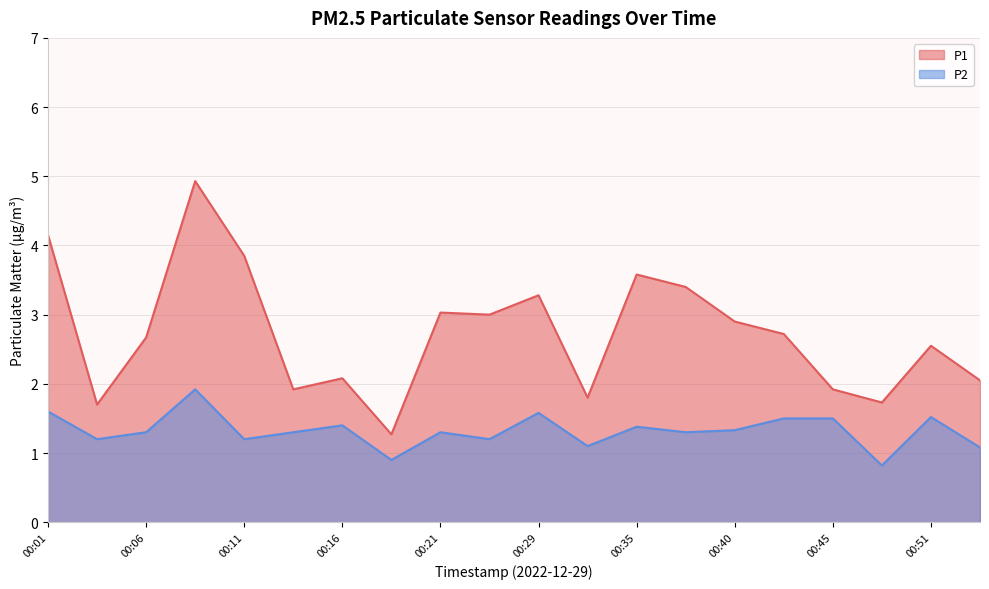

What is the spread (max minus min) of values at 00:03?

0.5